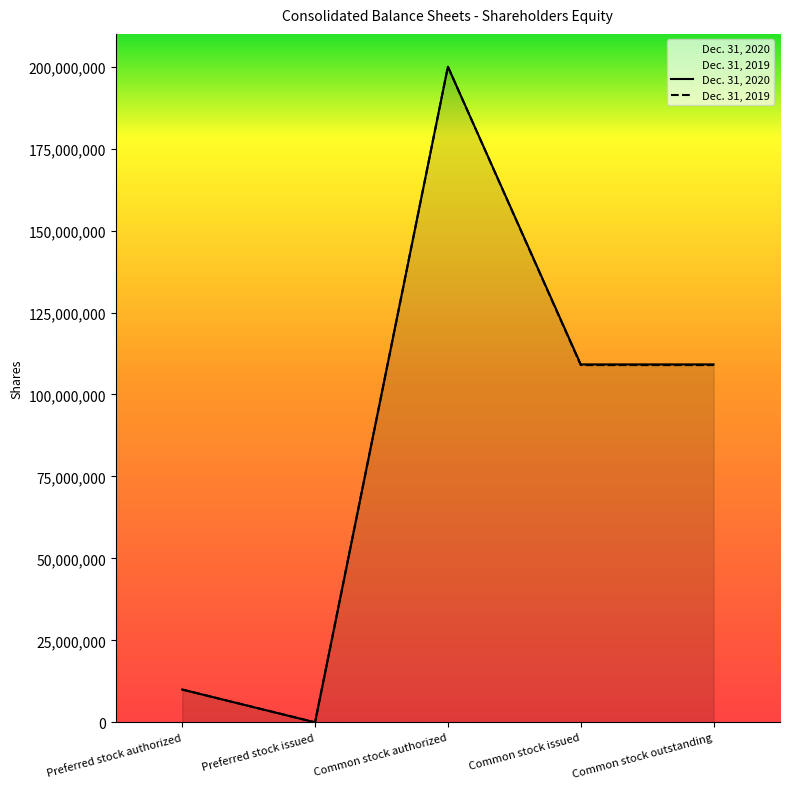

At which label is Dec. 31, 2020 closest to 100000000?

Common stock issued